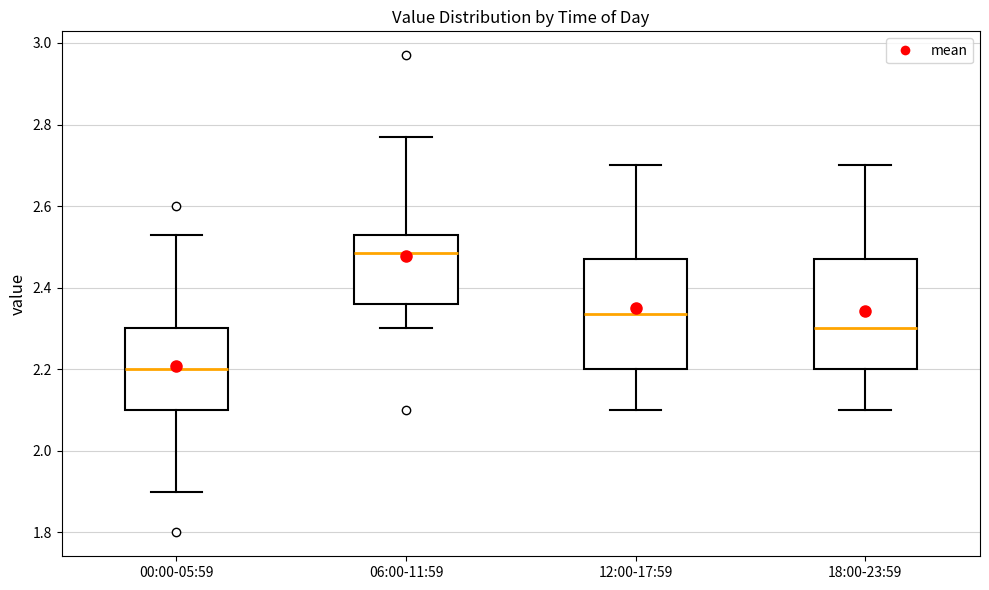

Reading left to right, transcribe this box plot: for each box, give where its median line is, the range the box spans, and where its two whiskers end, as read against the y-axis. The values are not printed on the chart, so give them approximately, as read against the axis.

00:00-05:59: median 2.20, box 2.10 to 2.30, whiskers 1.90 to 2.54
06:00-11:59: median 2.48, box 2.36 to 2.54, whiskers 2.30 to 2.78
12:00-17:59: median 2.34, box 2.20 to 2.48, whiskers 2.10 to 2.70
18:00-23:59: median 2.30, box 2.20 to 2.48, whiskers 2.10 to 2.70